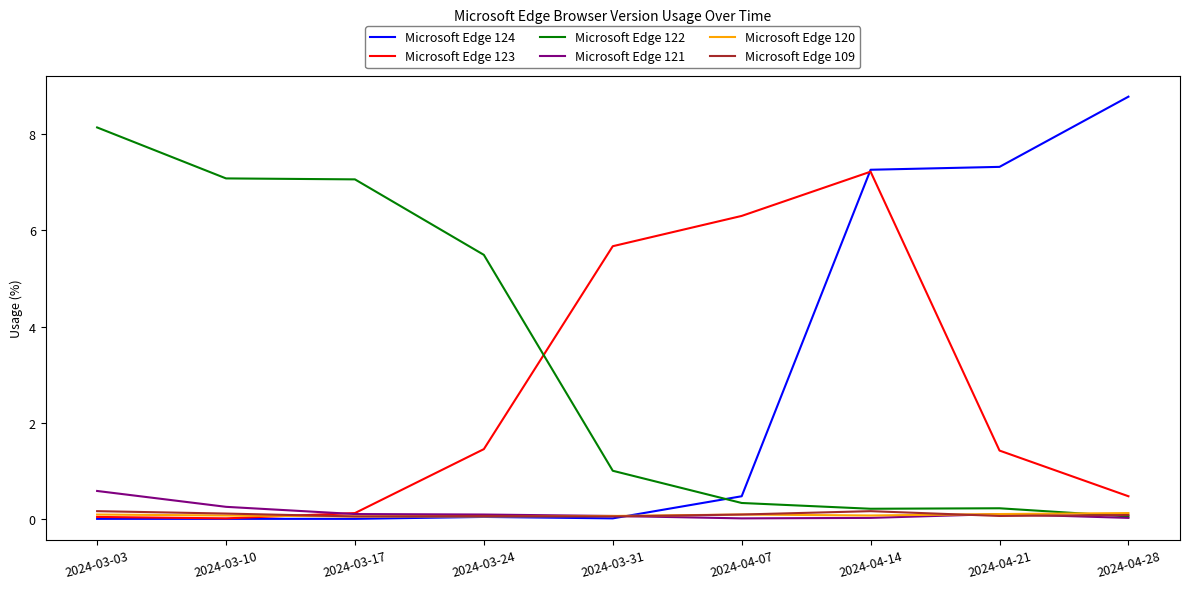

True or false: Microsoft Edge 123 has more than 2 interior local peaks.

False